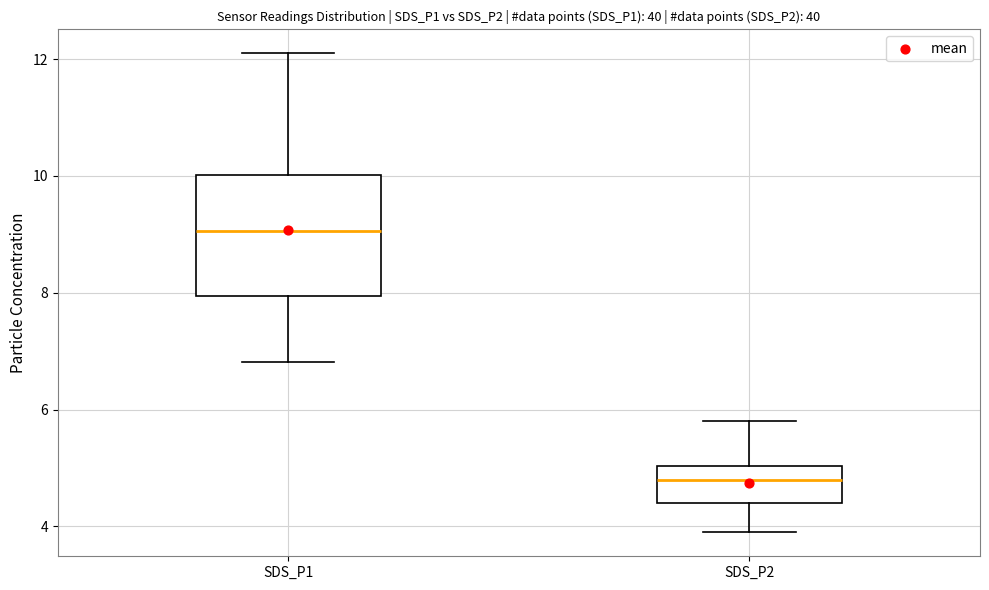

Reading left to right, transcribe this box plot: for each box, give where its median line is, the range the box spans, and where its two whiskers end, as read against the y-axis. The values are not printed on the chart, so give them approximately, as read against the axis.

SDS_P1: median 9.0, box 8.0 to 10.0, whiskers 6.8 to 12.2
SDS_P2: median 4.8, box 4.4 to 5.0, whiskers 4.0 to 5.8